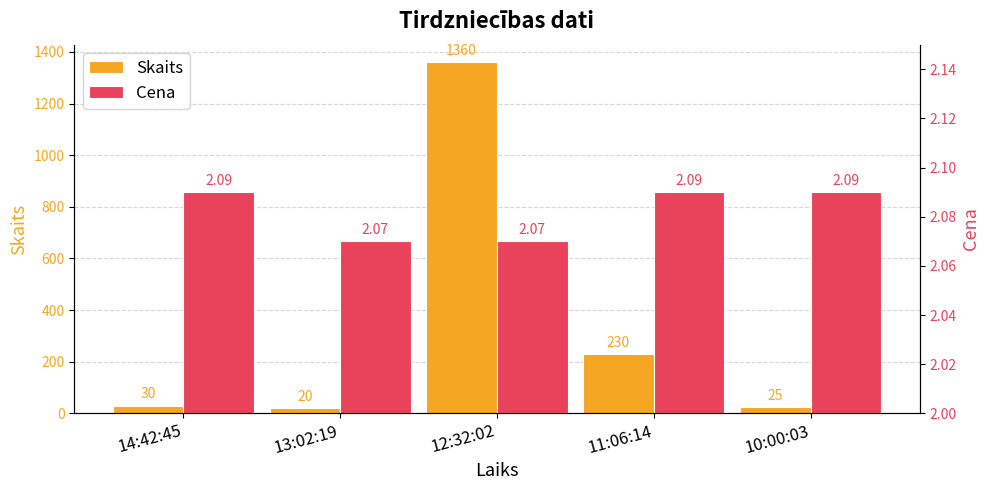

How many bars are there in each group?

2